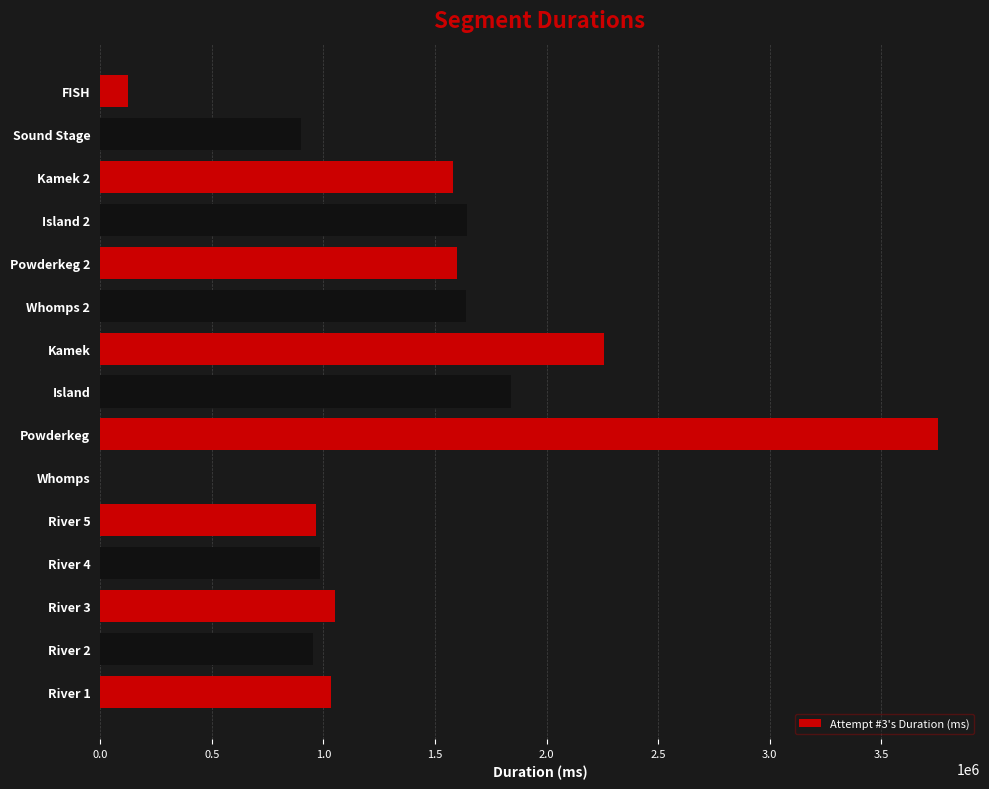

How many values are above zero?

14